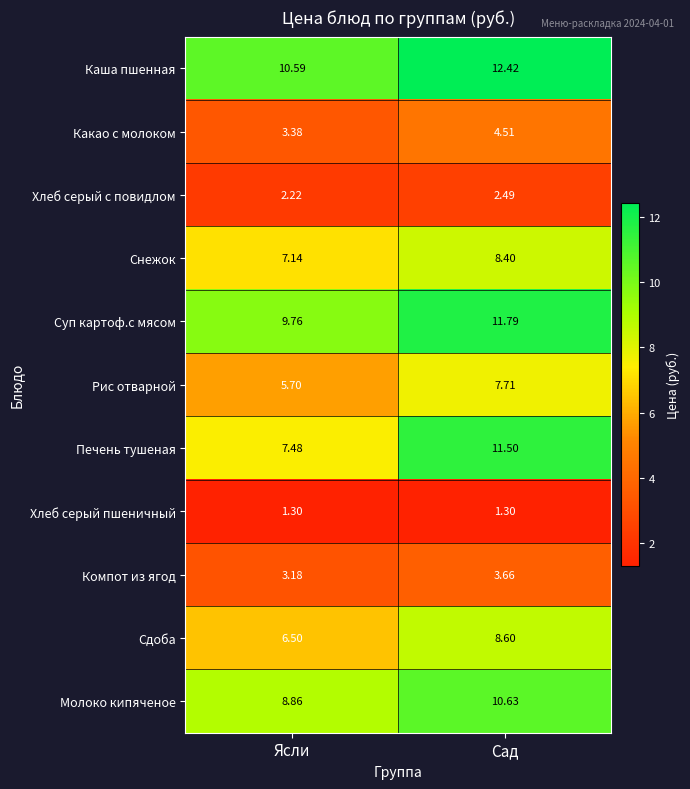

Where does the Снежок series first go above 8?

Сад